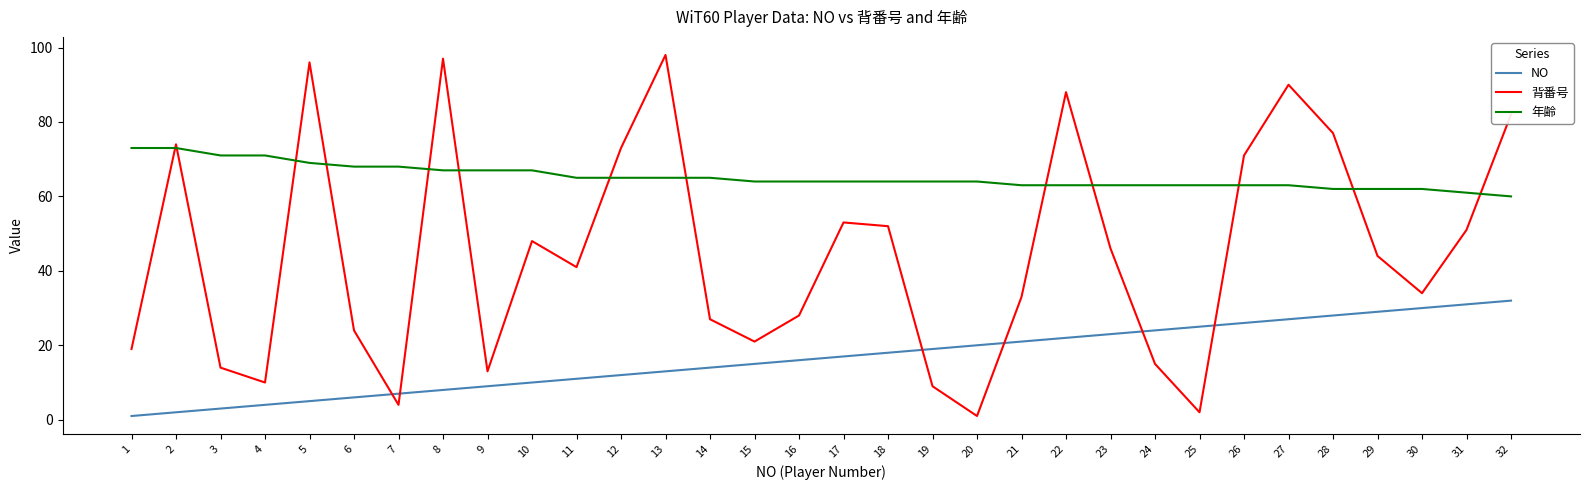

The value of 背番号 at 32 is 145. True or false?

False